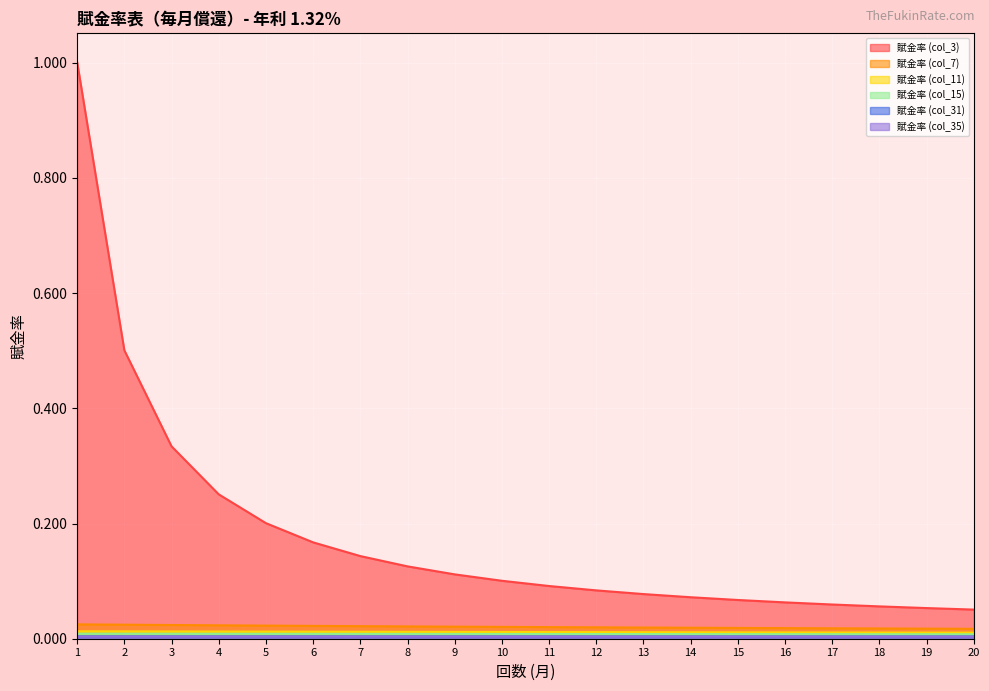

What are all the series names shown in the legend?

賦金率 (col_3), 賦金率 (col_7), 賦金率 (col_11), 賦金率 (col_15), 賦金率 (col_31), 賦金率 (col_35)